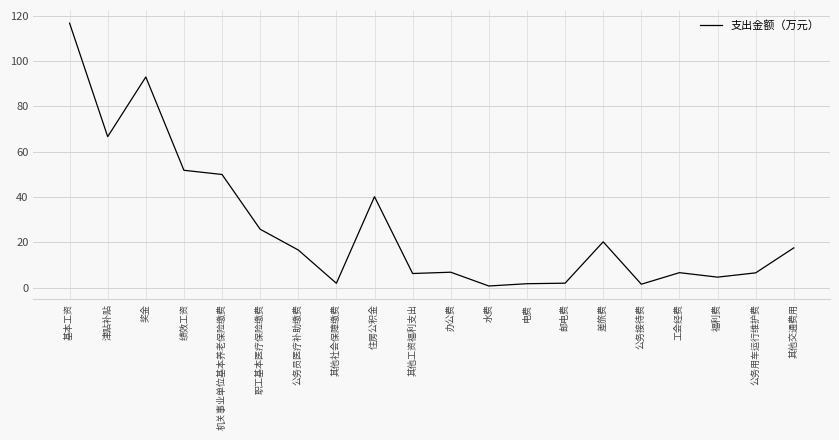

Is it true that the value at 公务用车运行维护费 is 6.5?

True